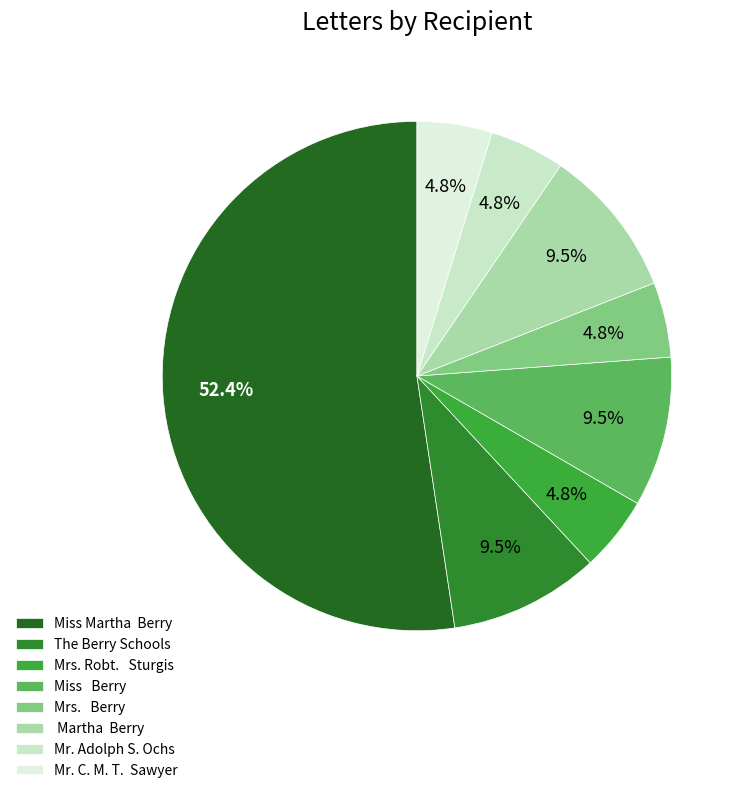

How many segments does this pie chart have?

8